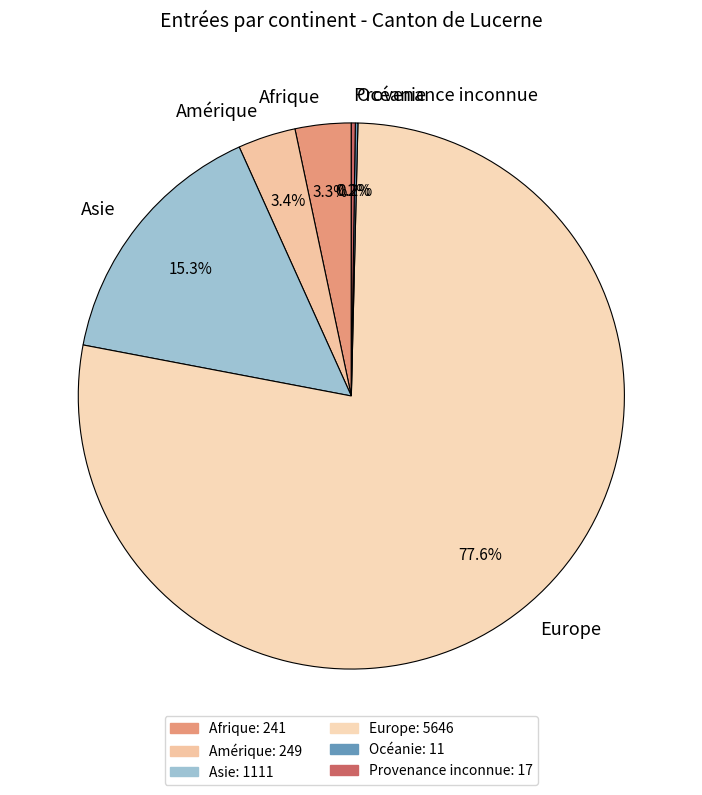

Does Europe represent more than half of the total?

Yes